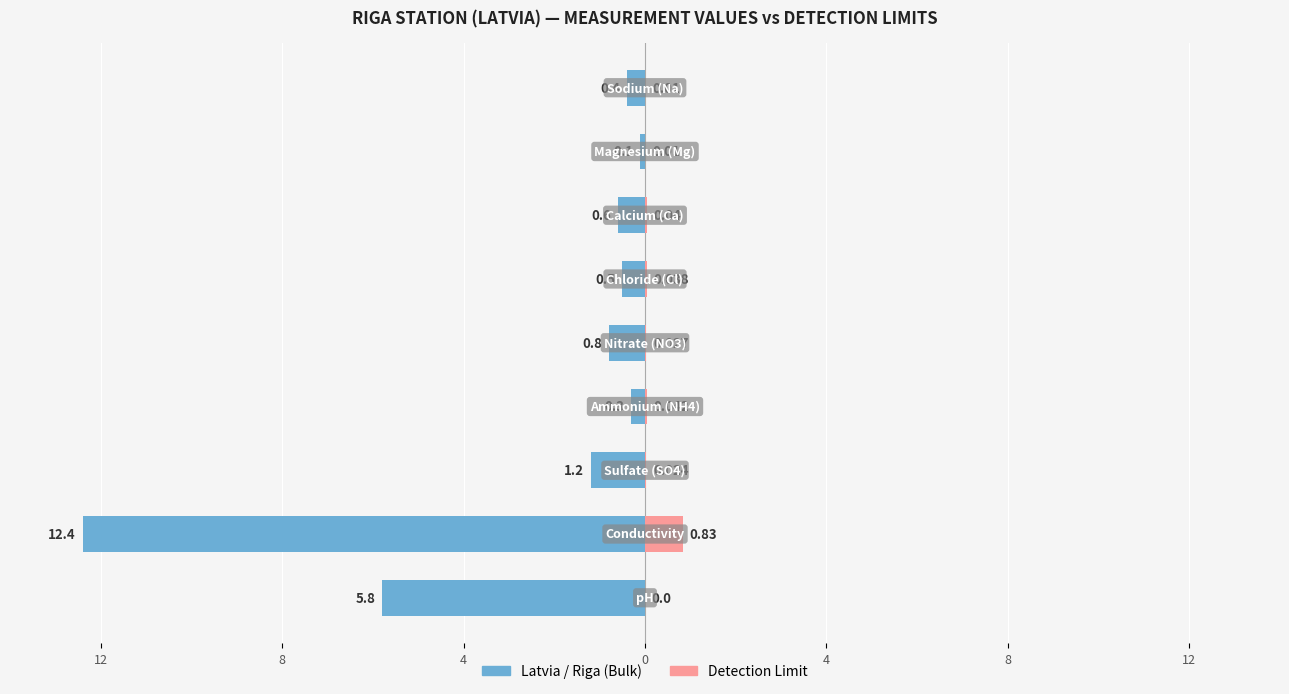

Which series has the widest spread of values?

Latvia / Riga (Bulk)